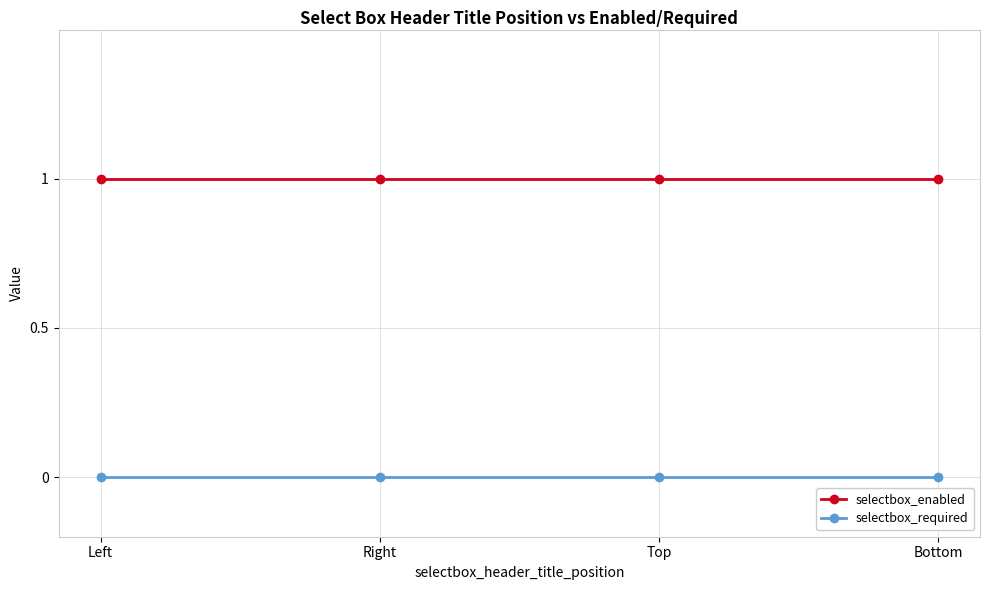

Is this an area chart (filled region under the line)?

No